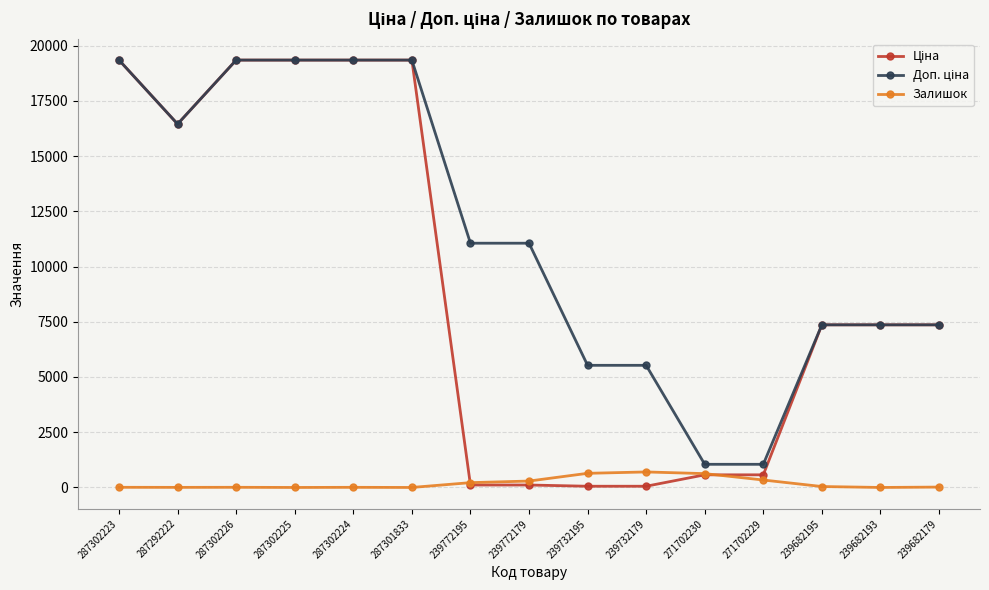

At how many categories does at least one series exceed 2266?

13